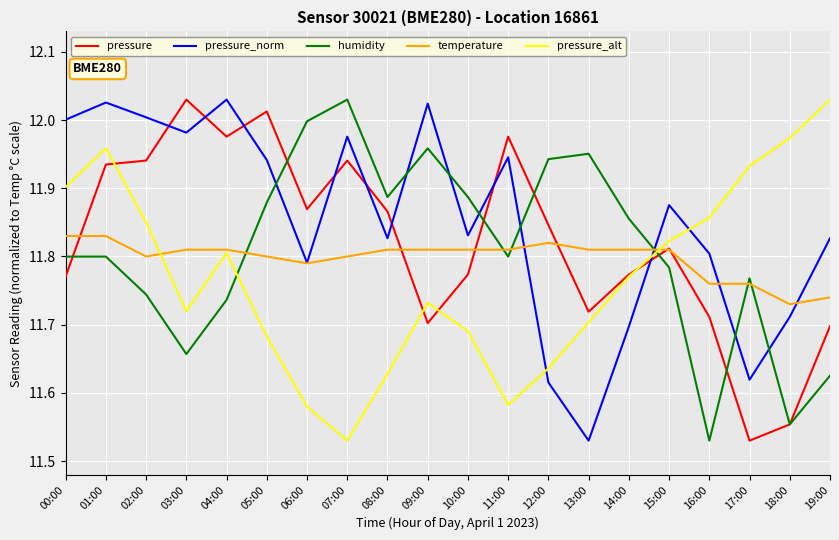

At 08:00, list the series in order from largest to smallest.

humidity, pressure, pressure_norm, temperature, pressure_alt